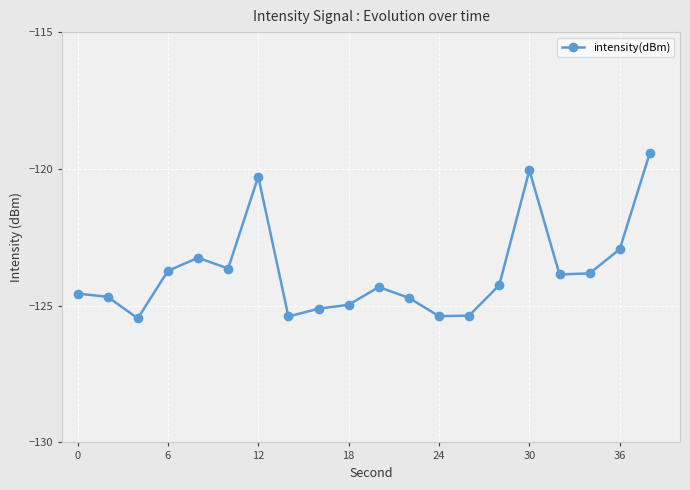

What is the greatest value displayed?

-119.4